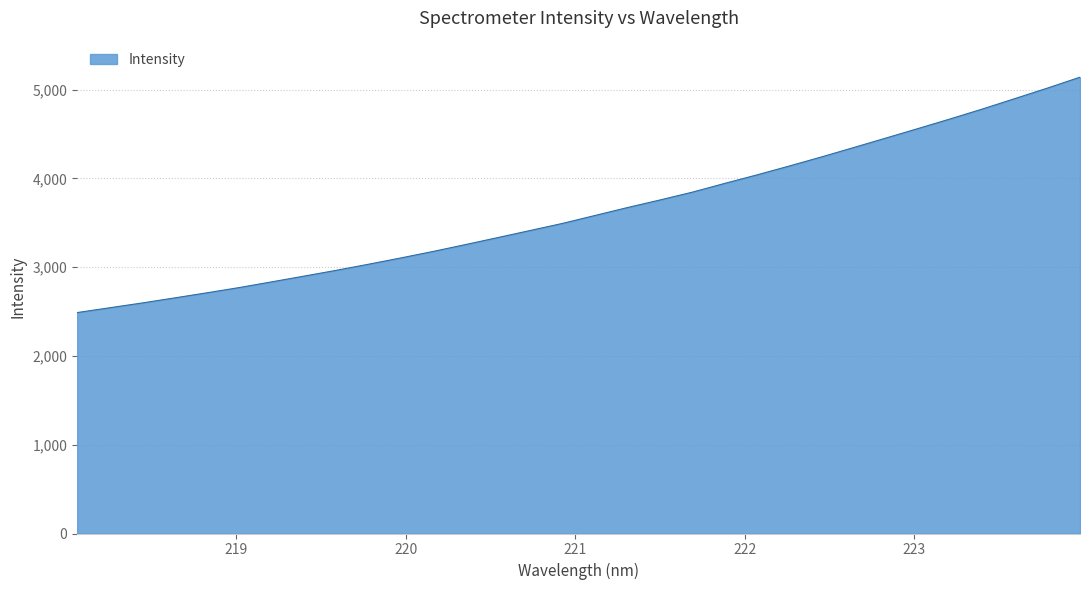

What is the difference between the maximum and minimum values?

2651.6